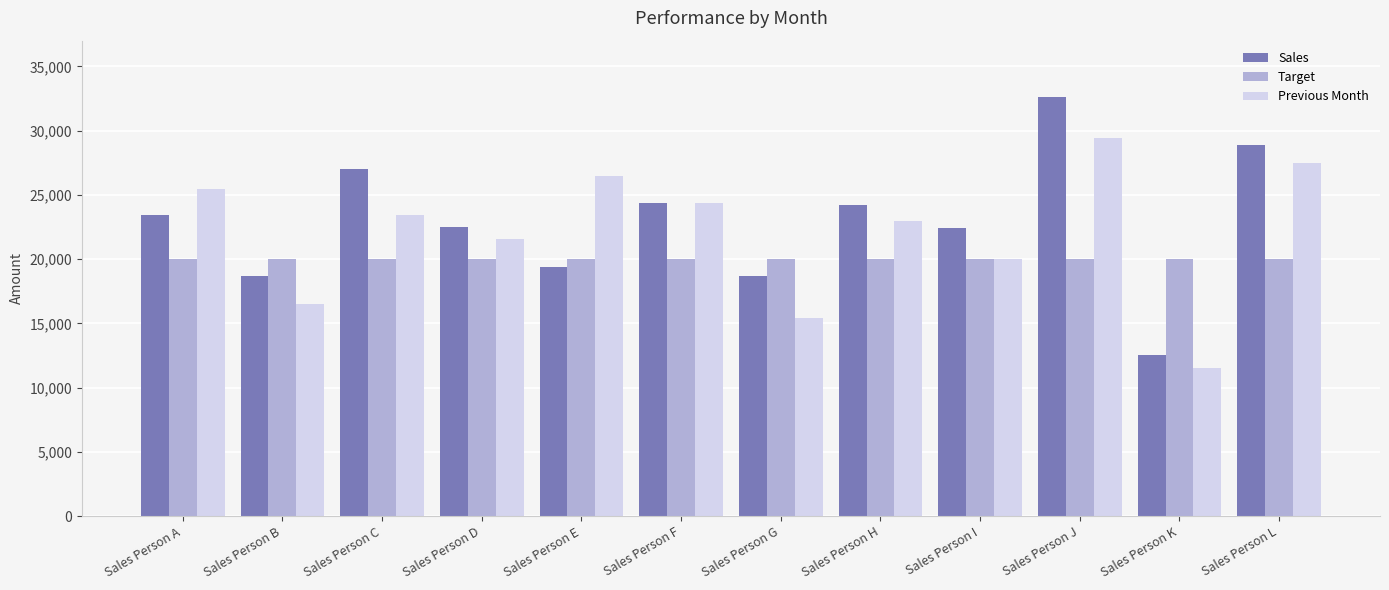

Is it true that Previous Month equals 21591 at Sales Person D?

True